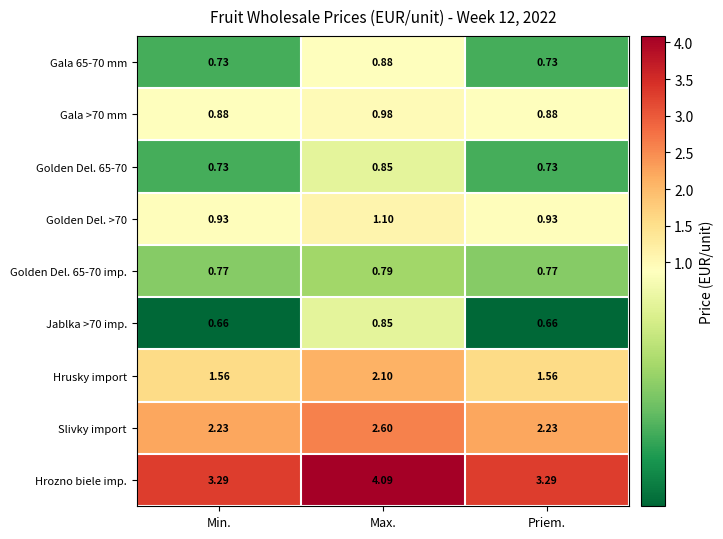

Which series has the widest spread of values?

Hrozno biele imp.